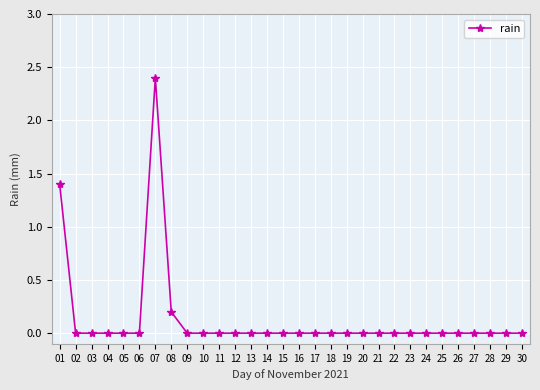

How many distinct data groups are displayed?

1